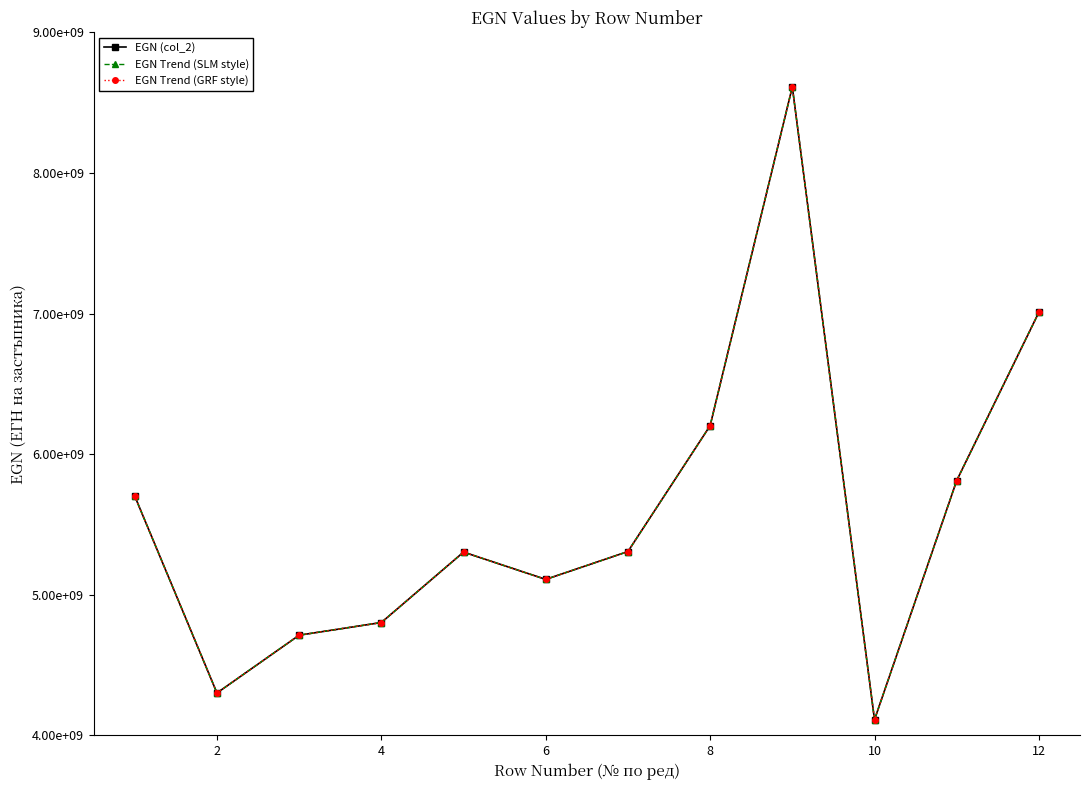

Does the chart have visible grid lines?

No